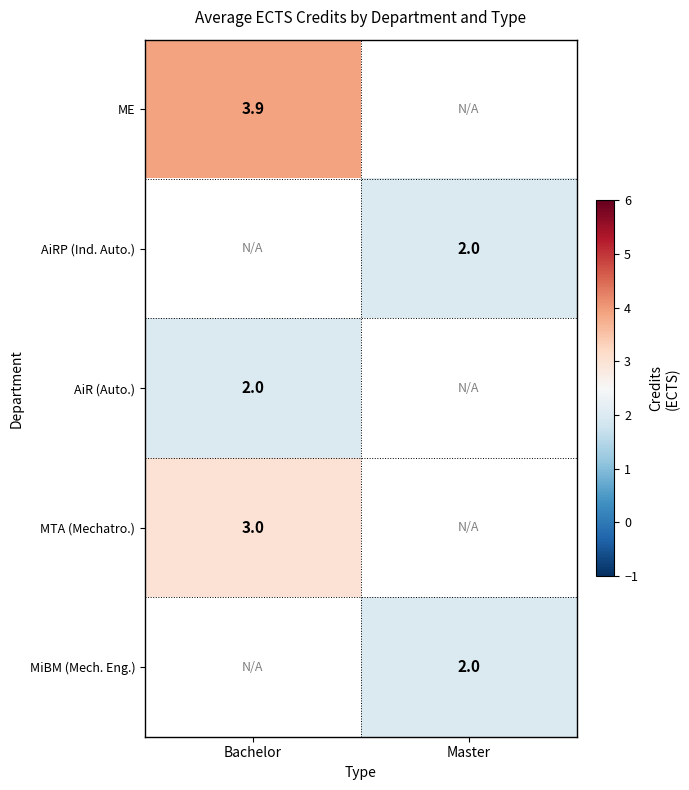

Is it true that AiR (Auto.) equals 2.0 at Bachelor?

True